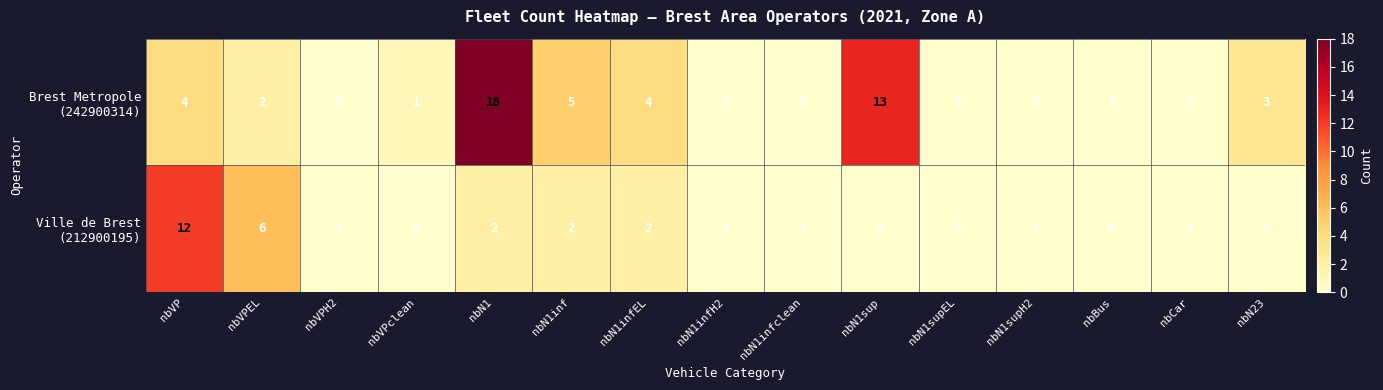

What is the difference between the highest and lowest values at nbN1sup?

13